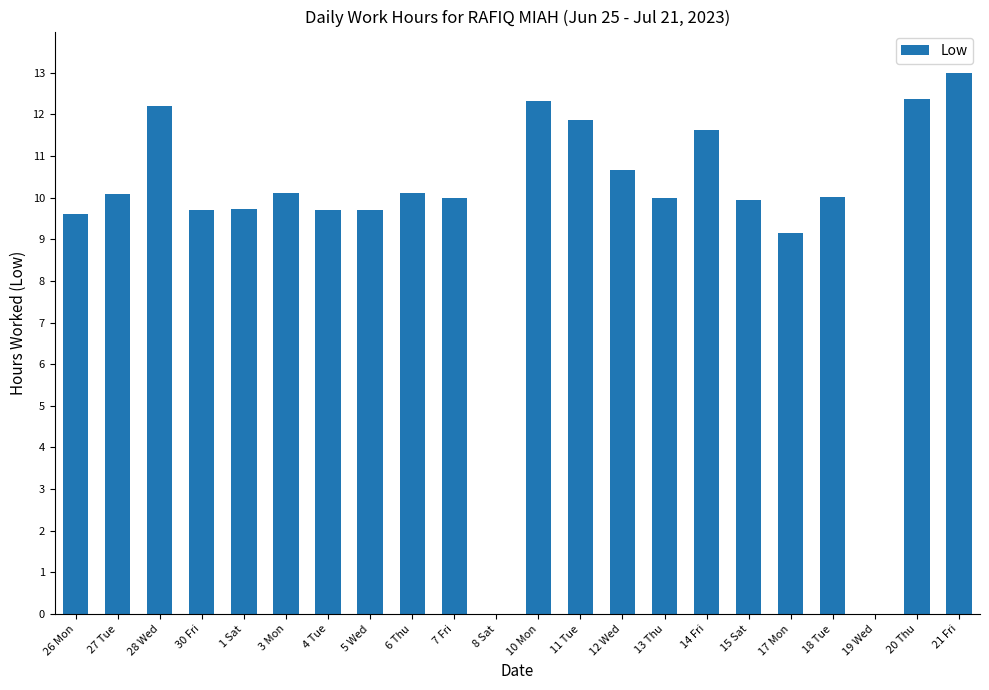

How many categories are shown in the chart?

22